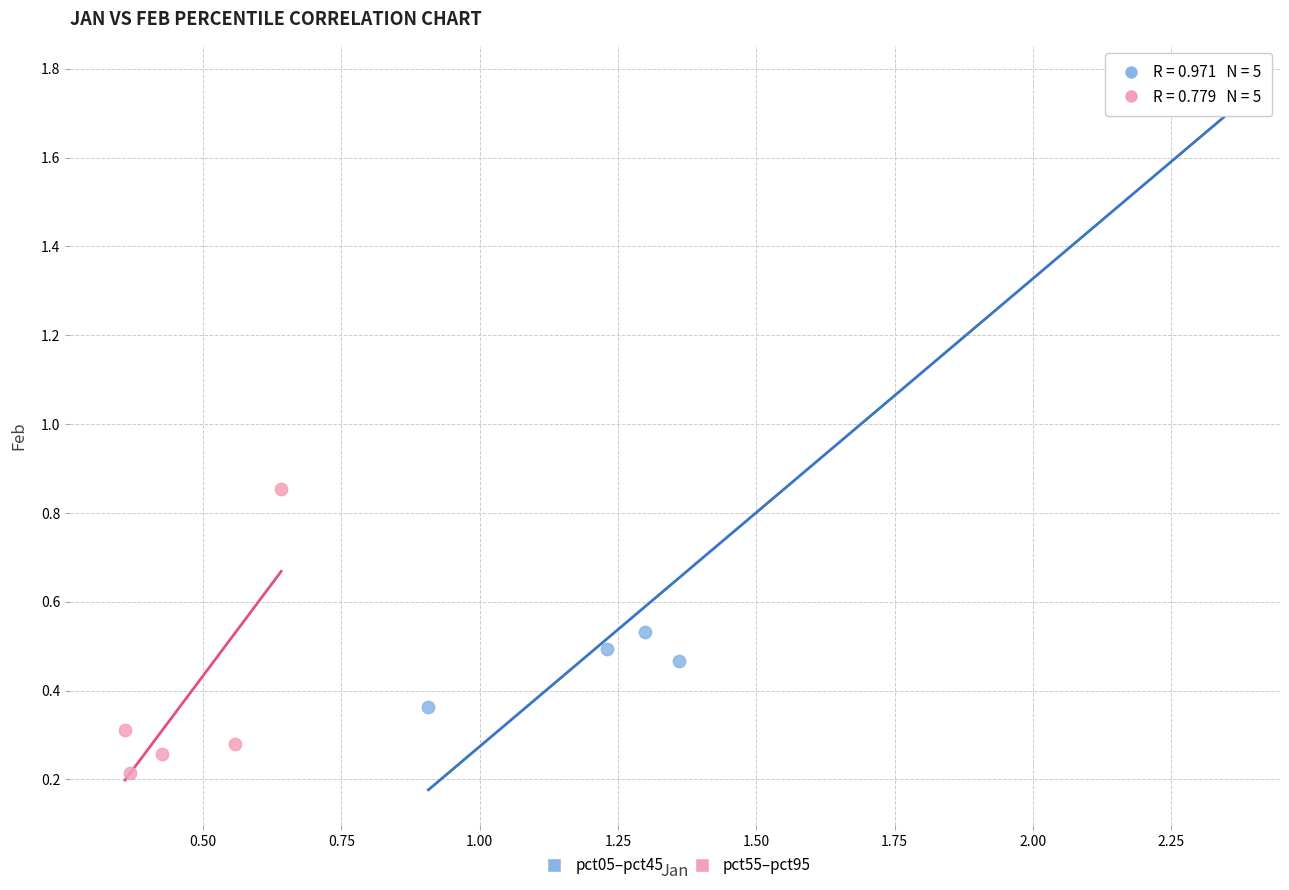

Which series reaches the maximum Y coordinate?

pct05–pct45